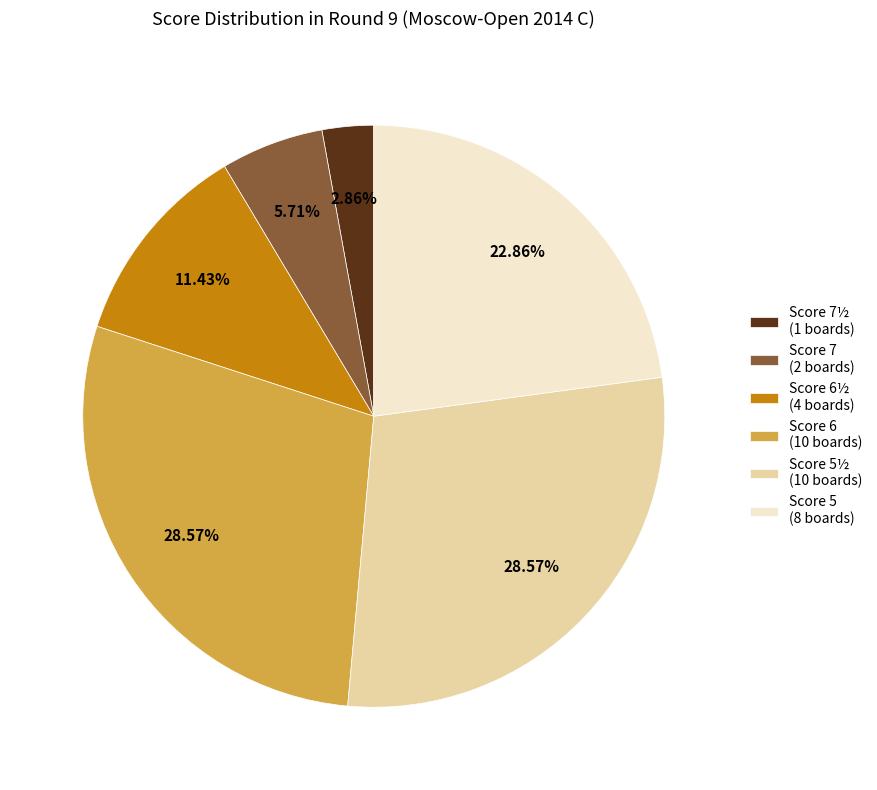

How many segments does this pie chart have?

6